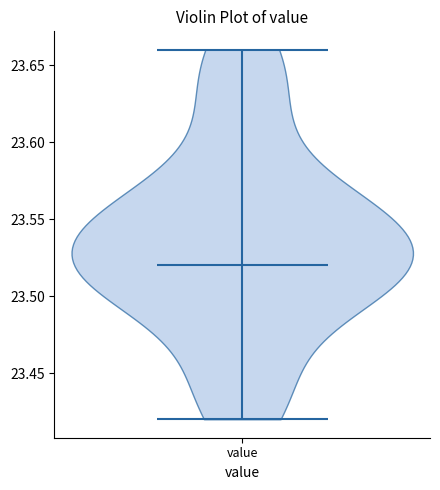

Read this violin plot against the y-axis: where its median line is, and the lowest and highest points the violin reaches. The values are not printed on the chart, so give them approximately, as read against the axis.

median line 23.52, lowest point 23.42, highest point 23.66